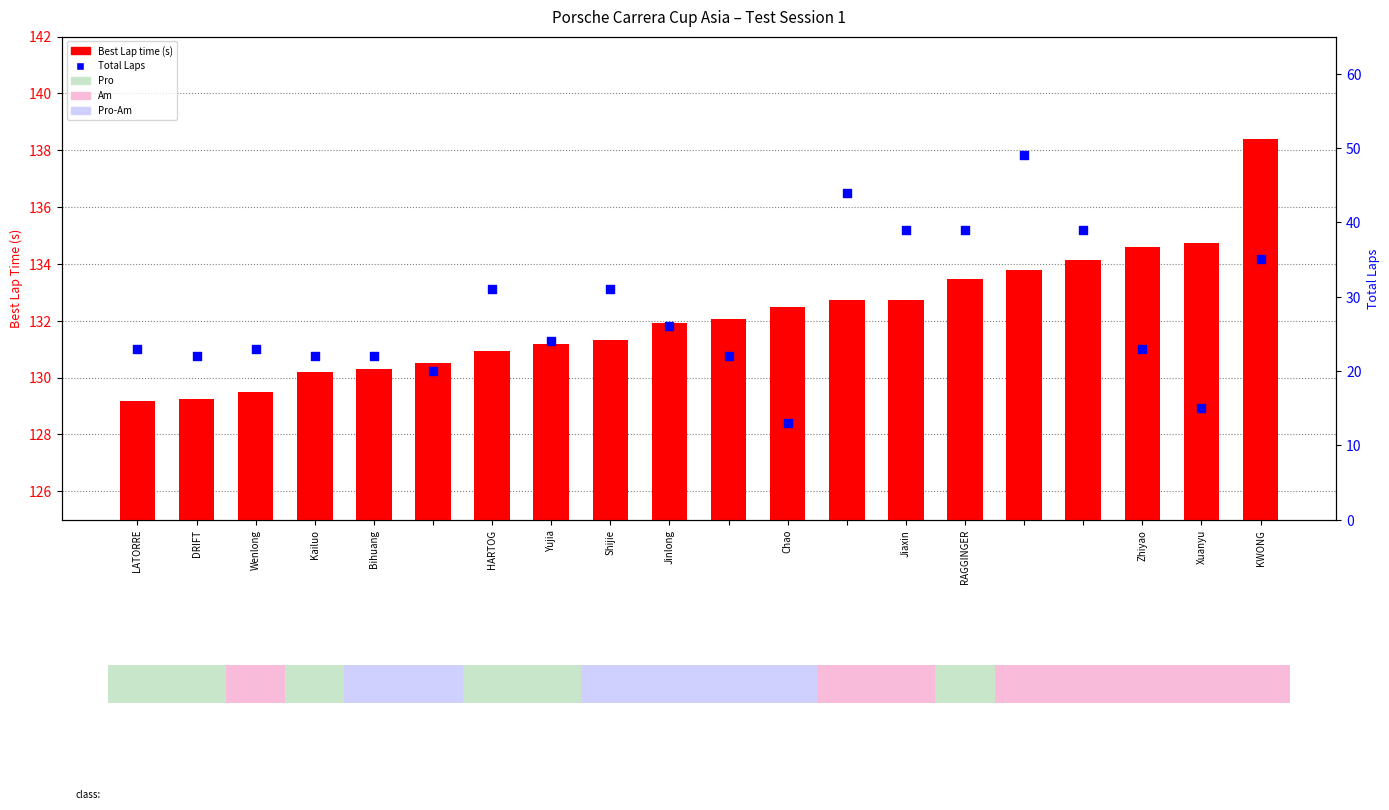

What are all the series names shown in the legend?

Best Lap time (s), Total Laps